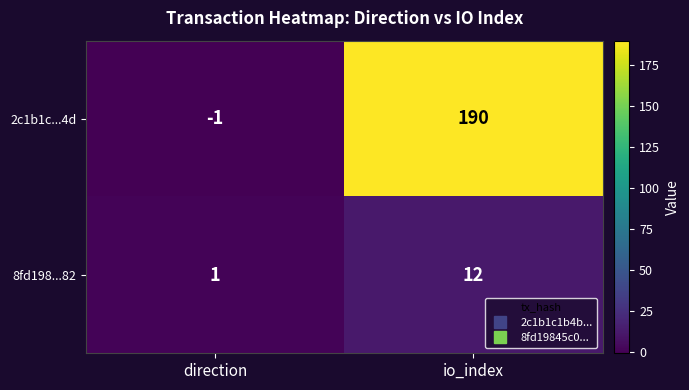

Between direction and io_index, which series saw the biggest shift?

2c1b1c...4d